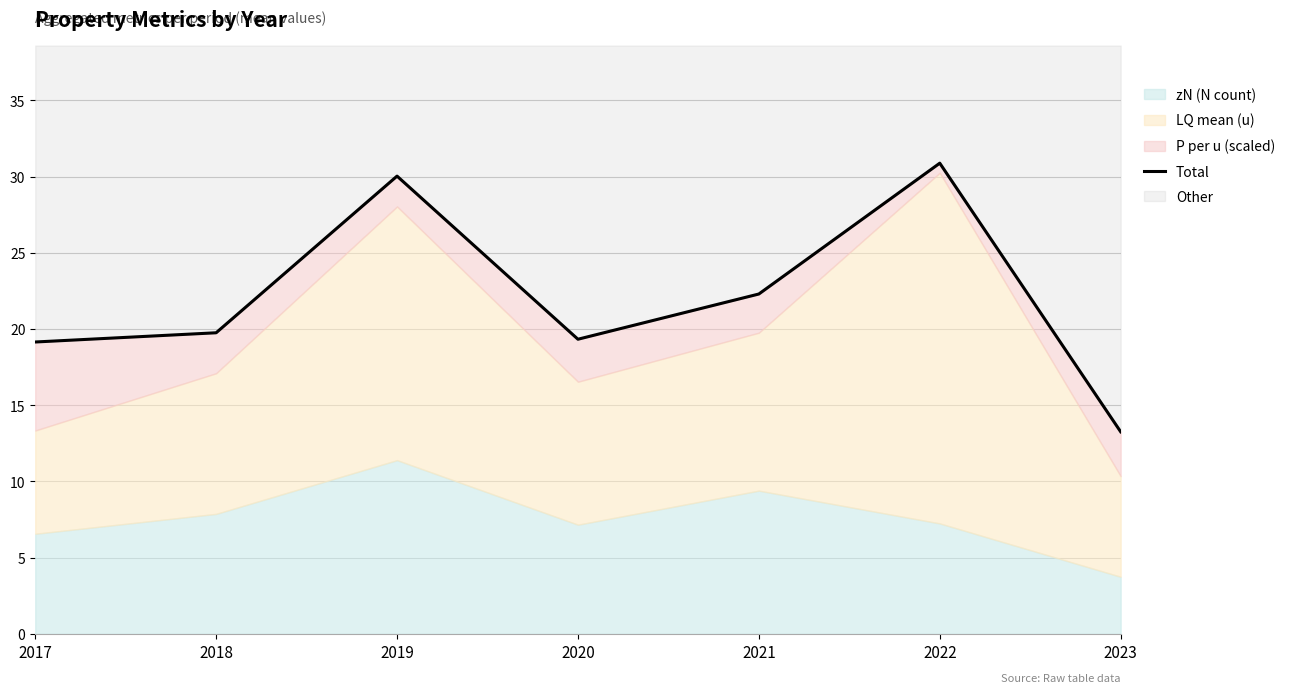

What is the change in value from 2019 to 2022?

+0.8